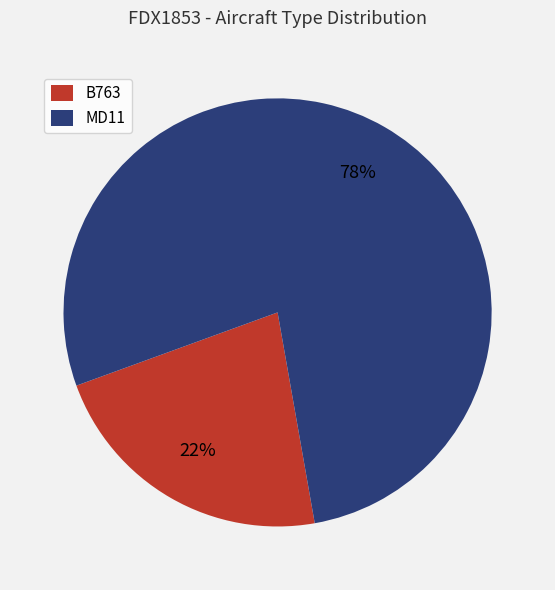

Rank the categories by value from lowest to highest.

B763, MD11